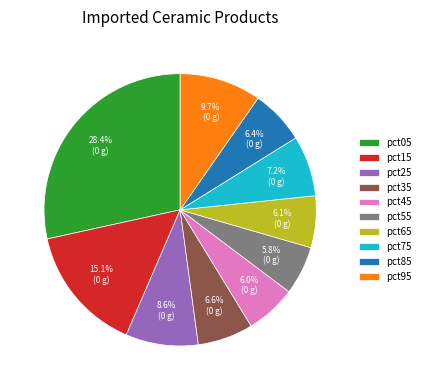

Is it true that pct85 is 1% of the pie?

False